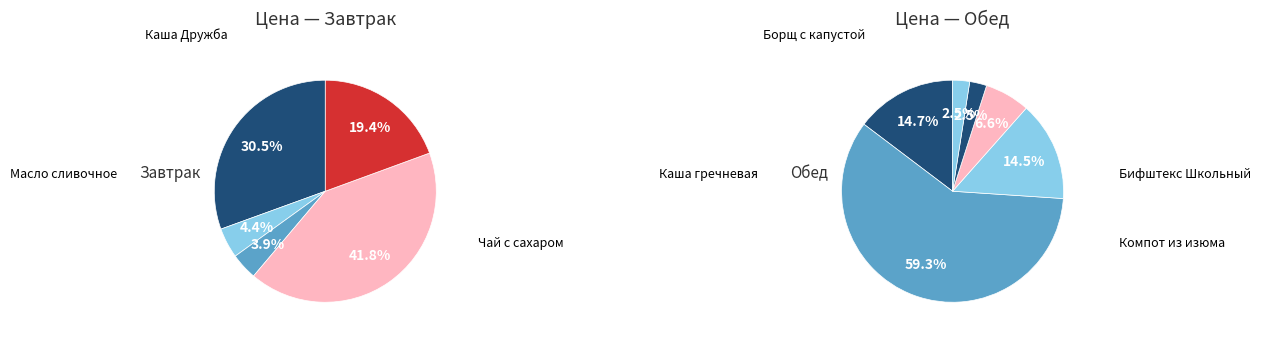

Does Хлеб пшеничный account for over 50% of the chart?

No